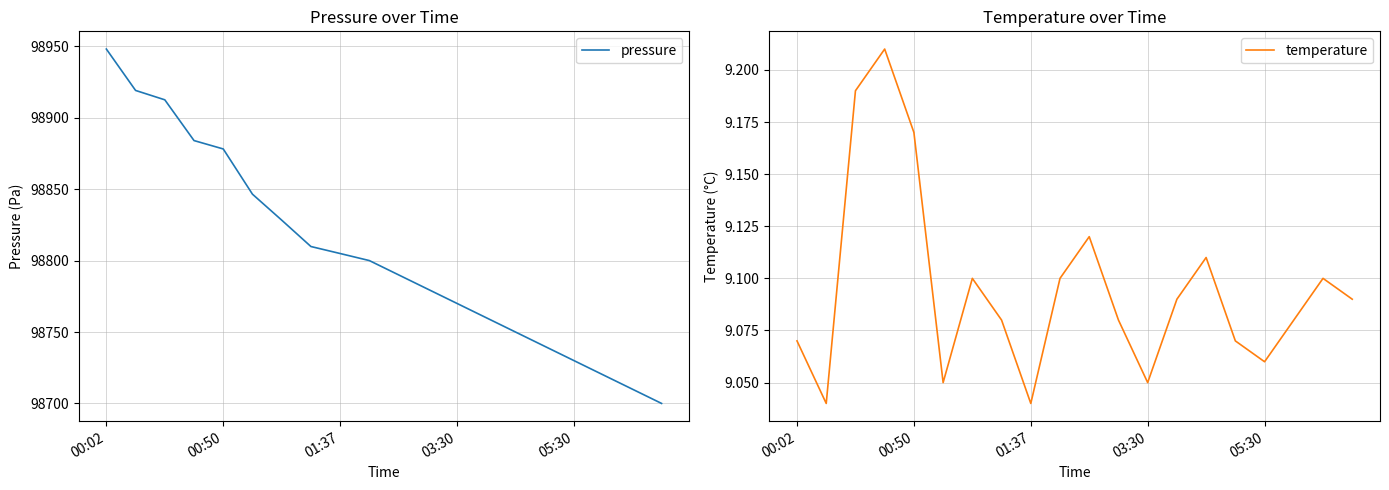

Where is pressure nearest to the value 98824?

6